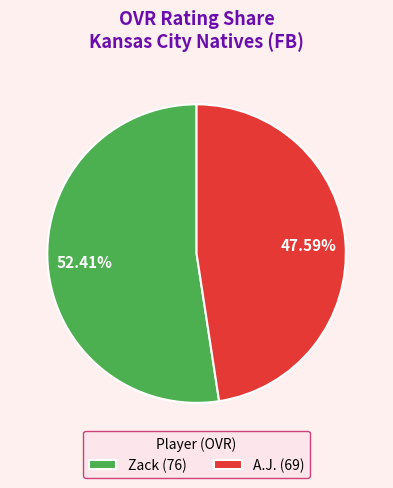

Count the number of slices in the pie.

2